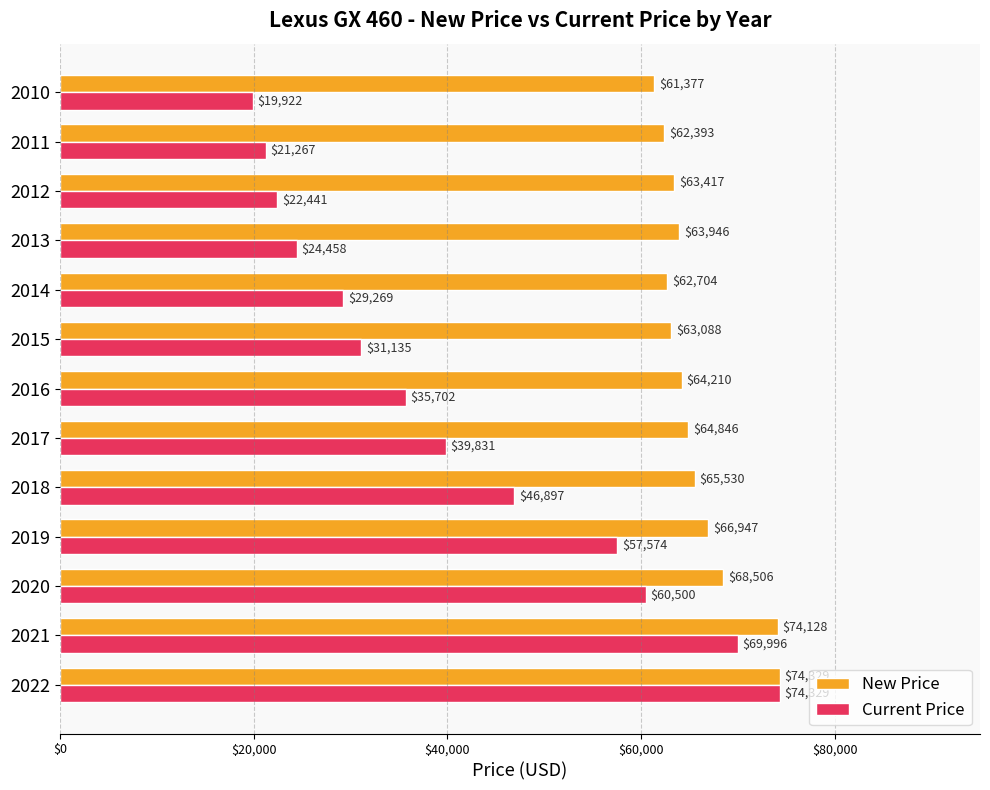

What is the sum of all Current Price values?

533321